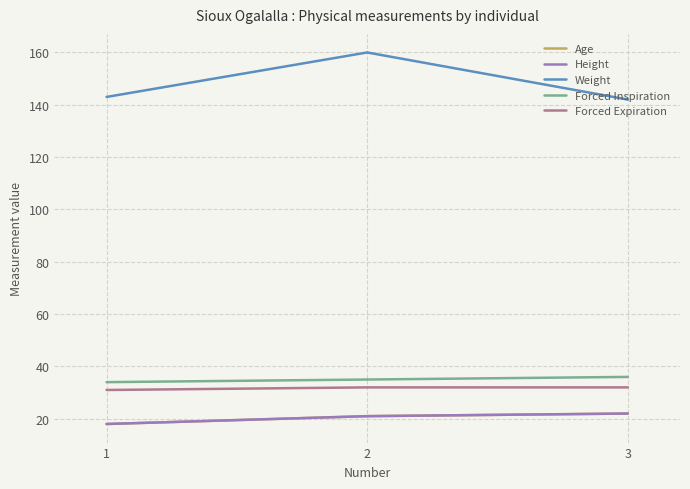

At which category does the chart reach its peak across all series?

2